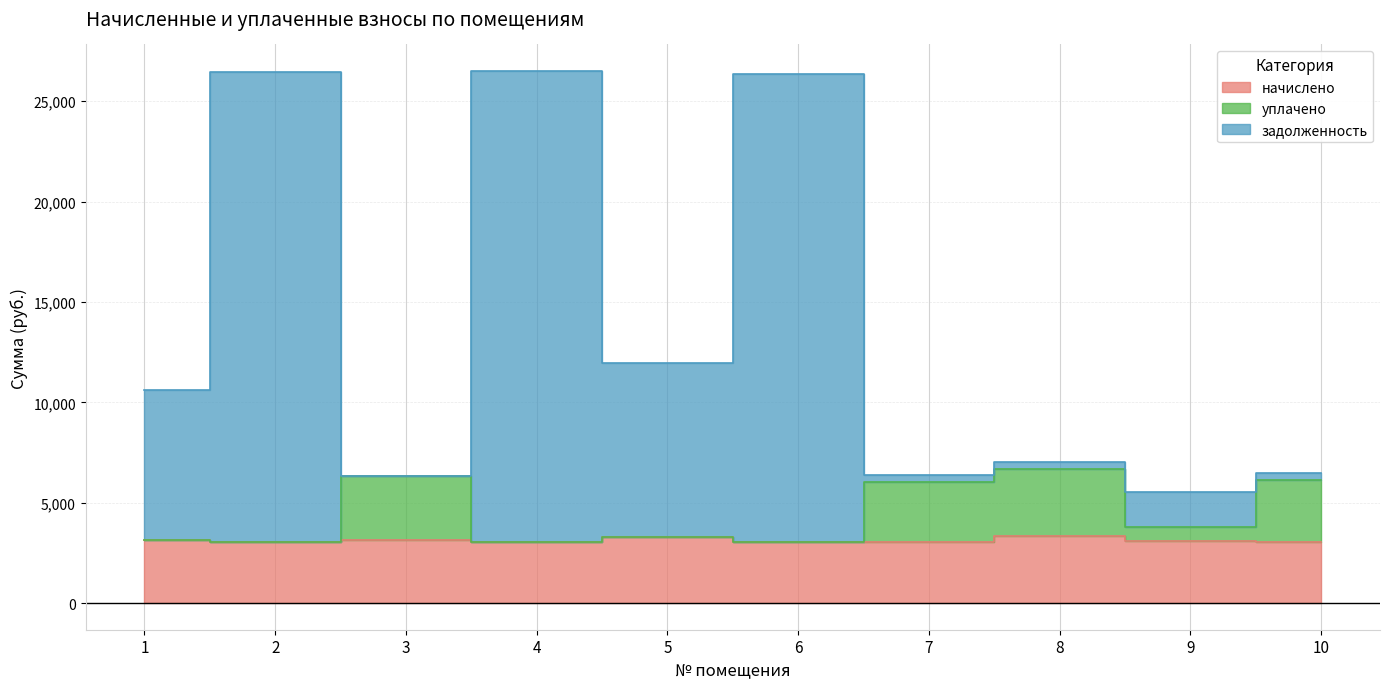

Which series has the widest spread of values?

задолженность